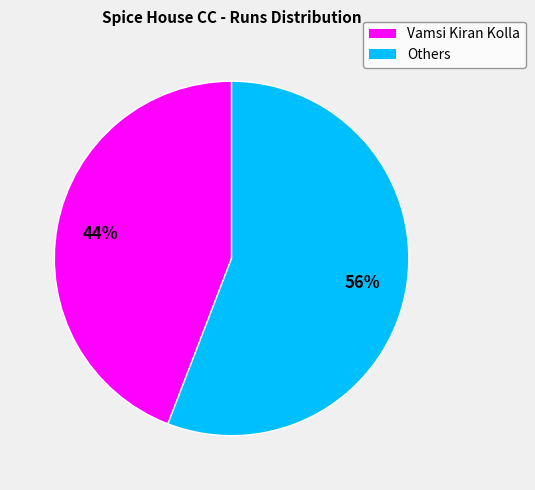

To the nearest percent, what is the average slice percentage?

50%